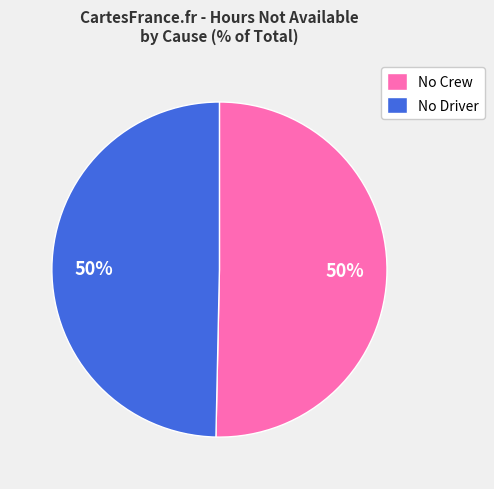

Count the number of slices in the pie.

2